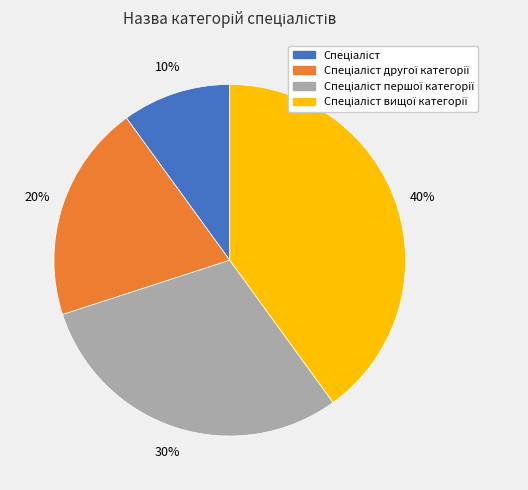

How many segments does this pie chart have?

4